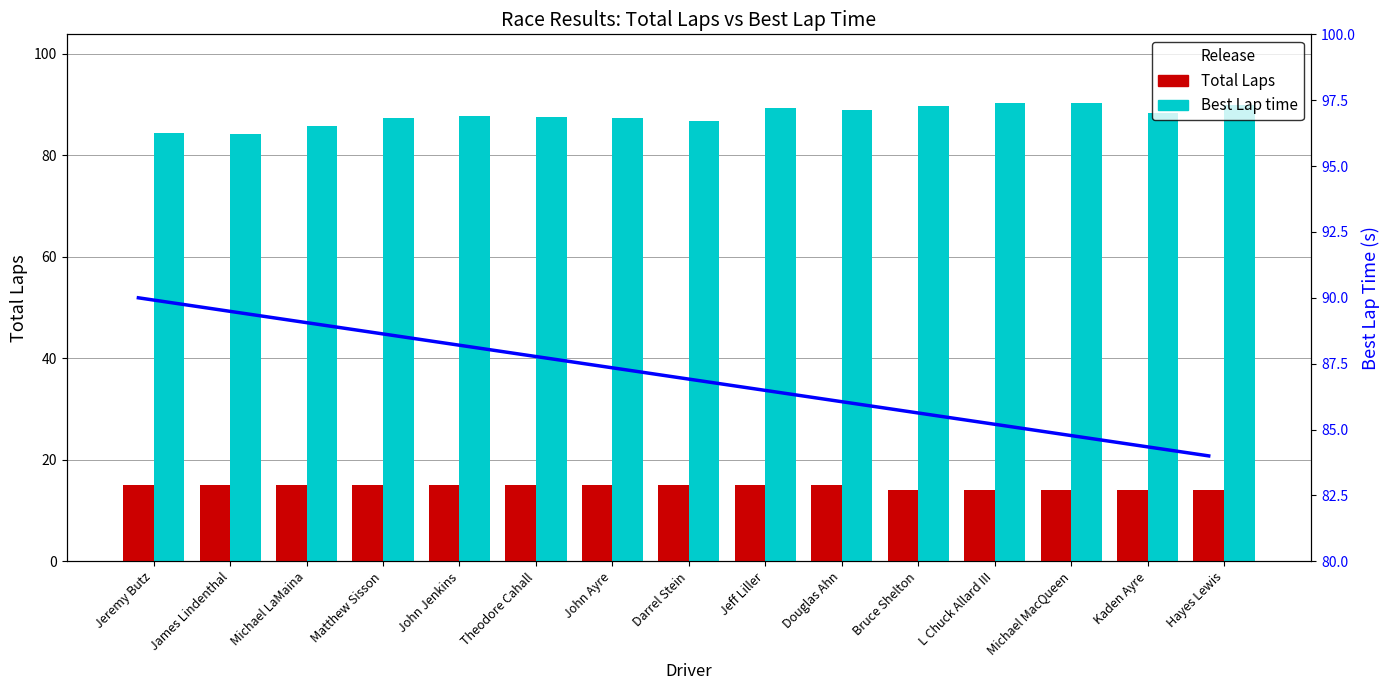

What are all the series names shown in the legend?

Total Laps, Best Lap time